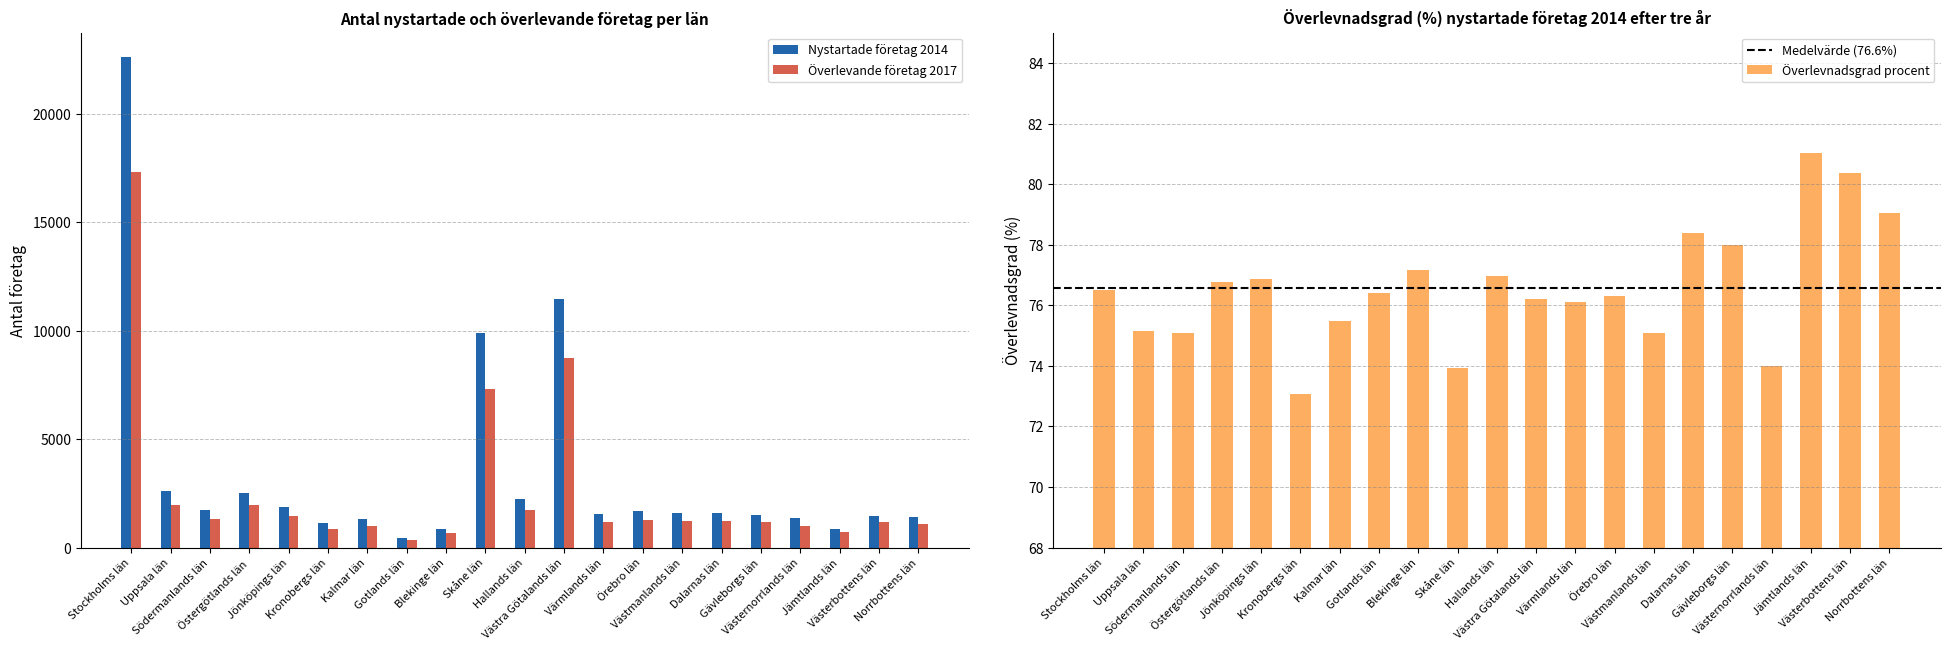

List the labels in order of Nystartade företag 2014 value, largest first.

Stockholms län, Västra Götalands län, Skåne län, Uppsala län, Östergötlands län, Hallands län, Jönköpings län, Södermanlands län, Örebro län, Västmanlands län, Dalarnas län, Värmlands län, Gävleborgs län, Västerbottens län, Norrbottens län, Västernorrlands län, Kalmar län, Kronobergs län, Jämtlands län, Blekinge län, Gotlands län